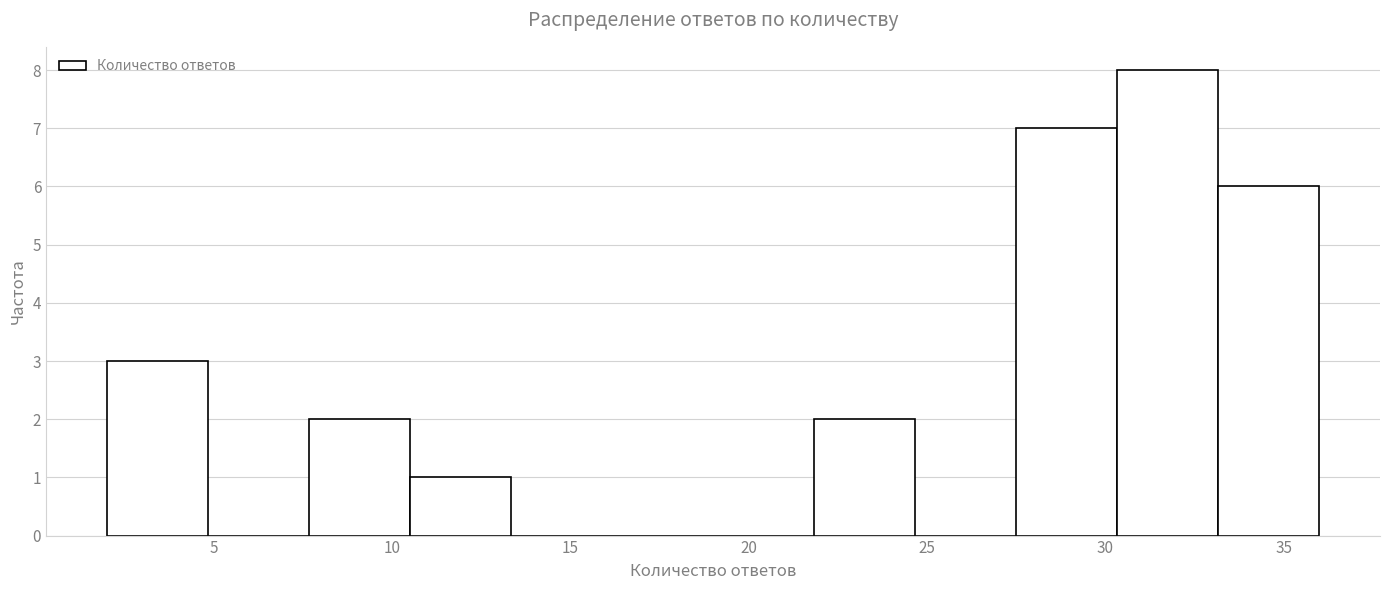

Reading left to right, transcribe this chart: for each bar, give the range it covers on the x-axis and its height. Neither the bar edges nor the heights are printed on the chart, so give them approximately, as read against the axes.

2.0 to 5.0: 3
5.0 to 7.5: 0
7.5 to 10.5: 2
10.5 to 13.5: 1
13.5 to 16.0: 0
16.0 to 19.0: 0
19.0 to 22.0: 0
22.0 to 24.5: 2
24.5 to 27.5: 0
27.5 to 30.5: 7
30.5 to 33.0: 8
33.0 to 36.0: 6